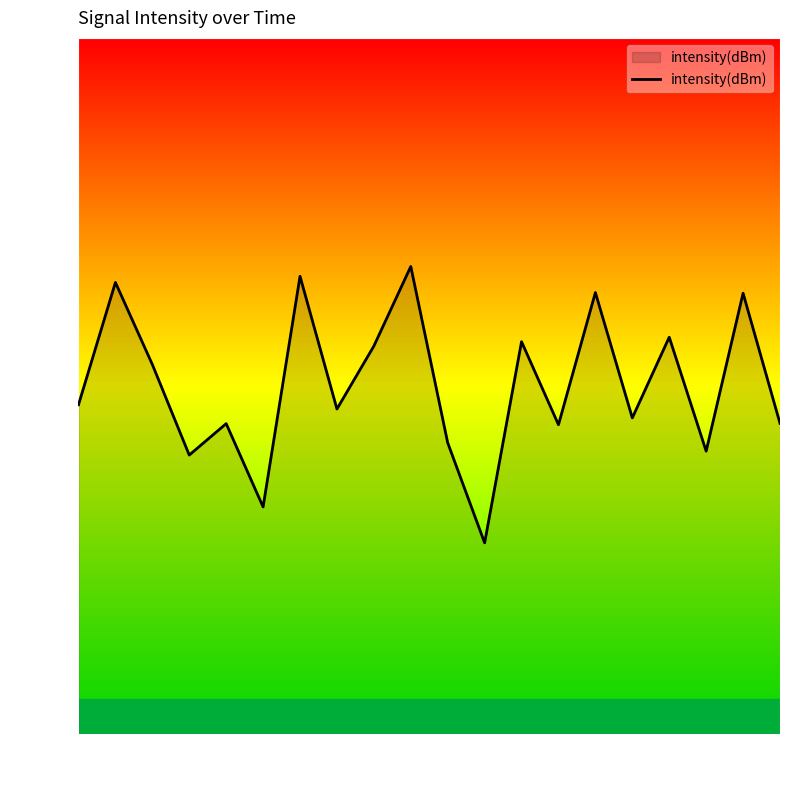

What is the greatest value displayed?

67.1